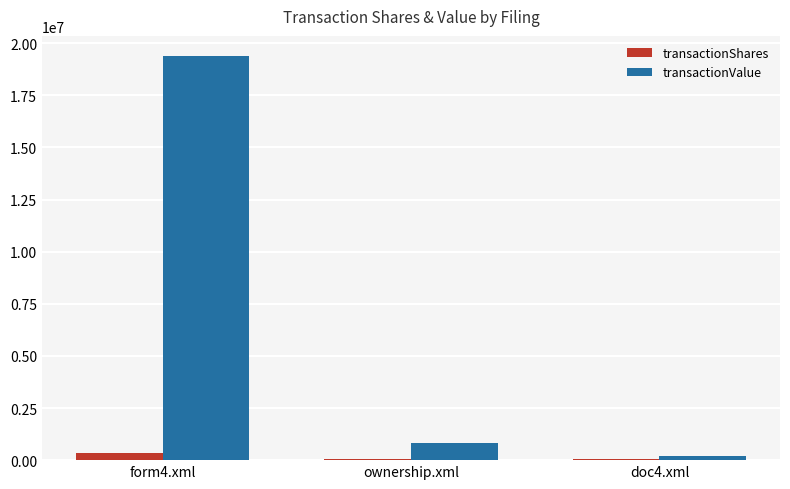

What is the sum of all transactionValue values?

20373730